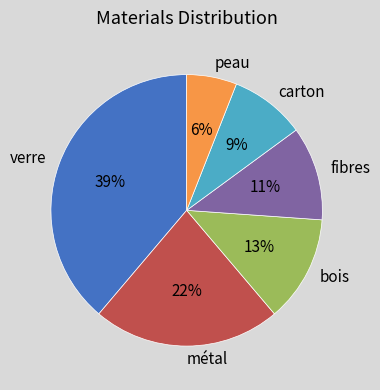

Does verre account for over 50% of the chart?

No